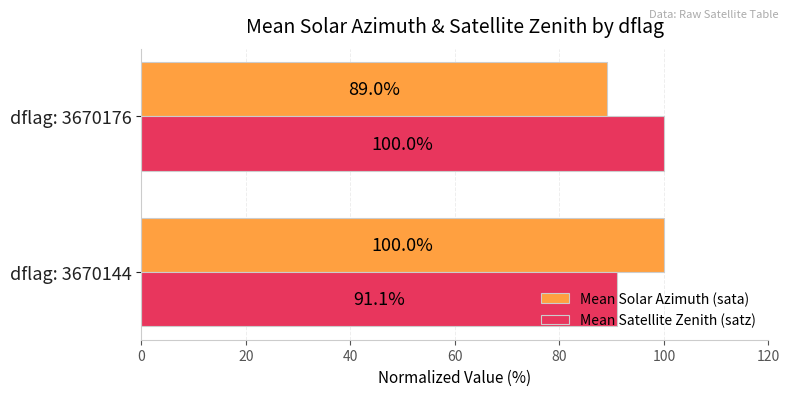

Which series has the largest range (max minus min)?

Mean Solar Azimuth (sata)